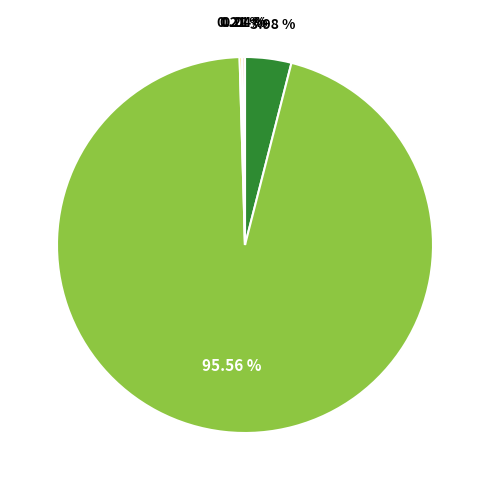

Does any single category account for the majority?

Yes